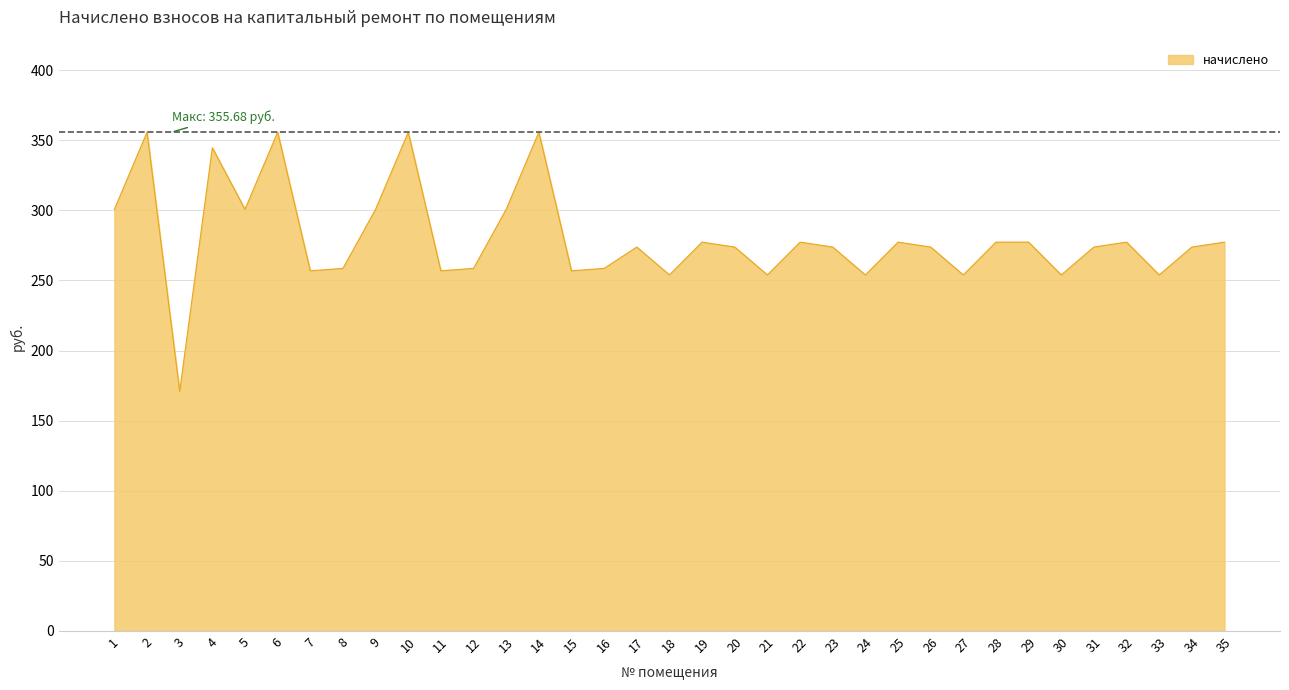

What is the difference between the maximum and minimum values?

184.9